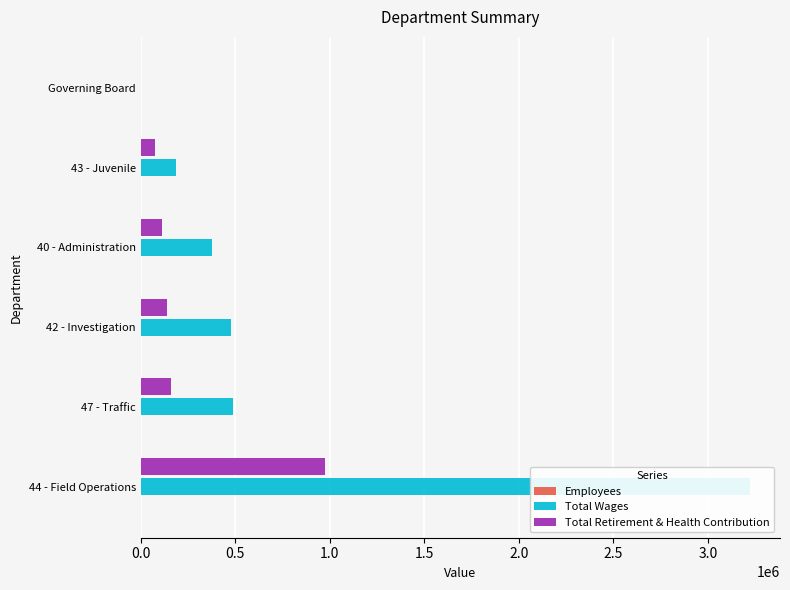

Are the bars grouped side by side (vs. stacked)?

Yes